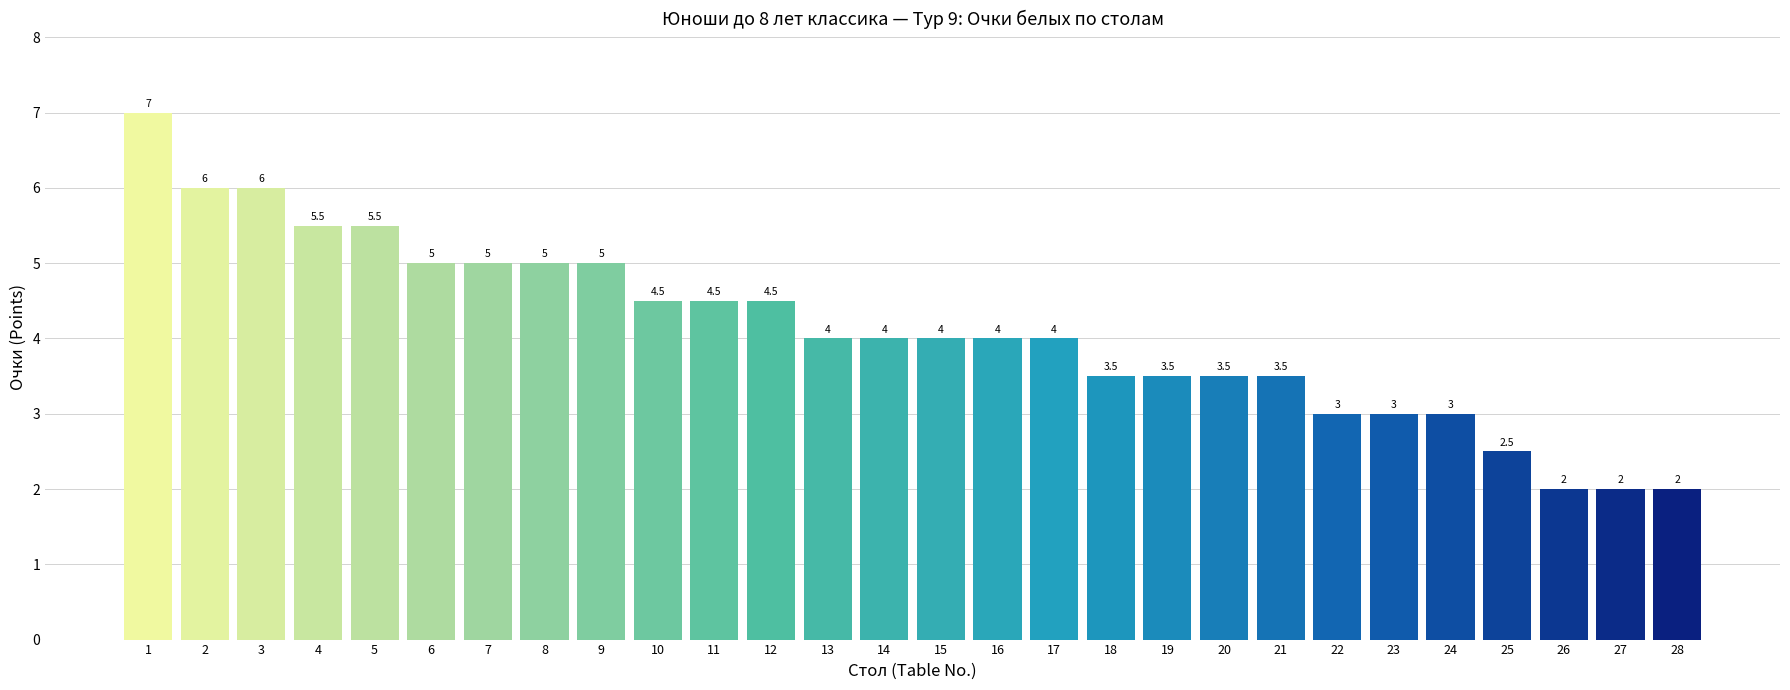

Count the number of categories in the chart.

28